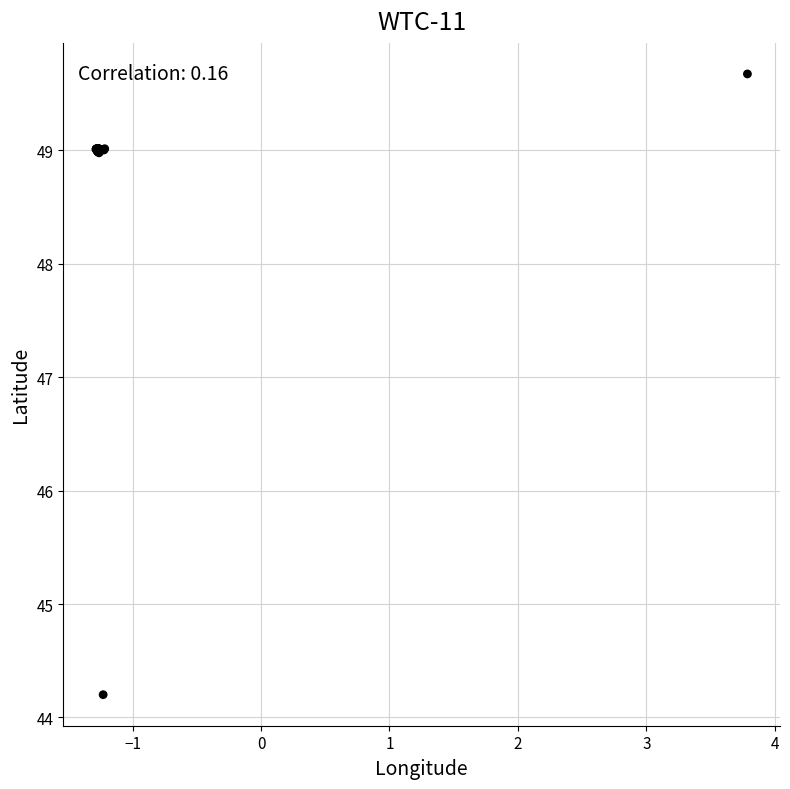

What Y value in the scatter plot is closest to 46?

44.2